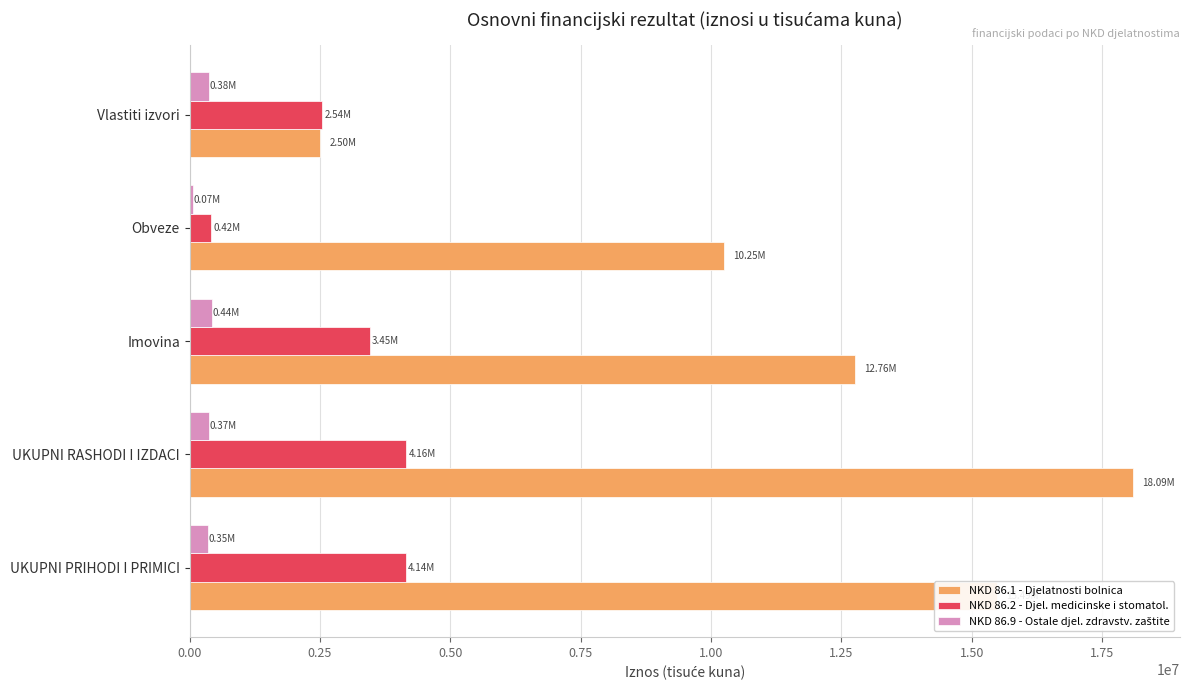

What is the sum of all NKD 86.2 - Djel. medicinske i stomatol. values?

14710243.4